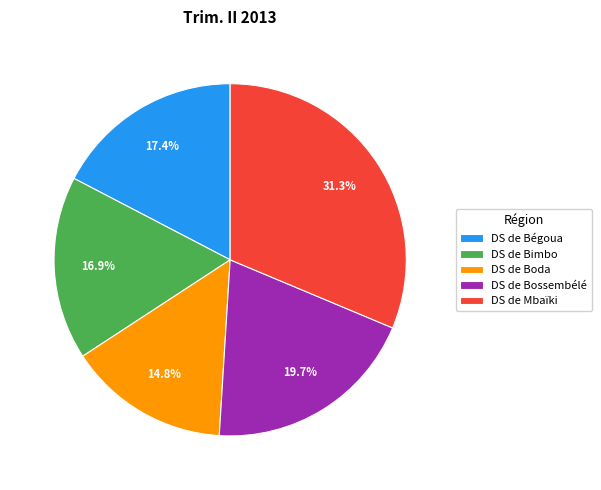

Combined, do DS de Mbaïki and DS de Bégoua account for over 50%?

No